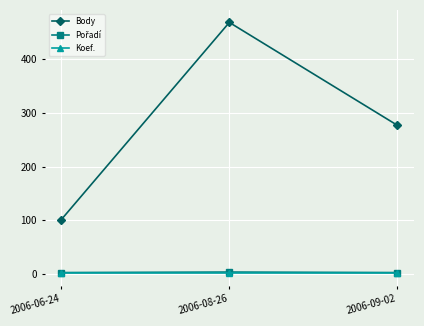

Which series changed the most between 2006-08-26 and 2006-09-02?

Body